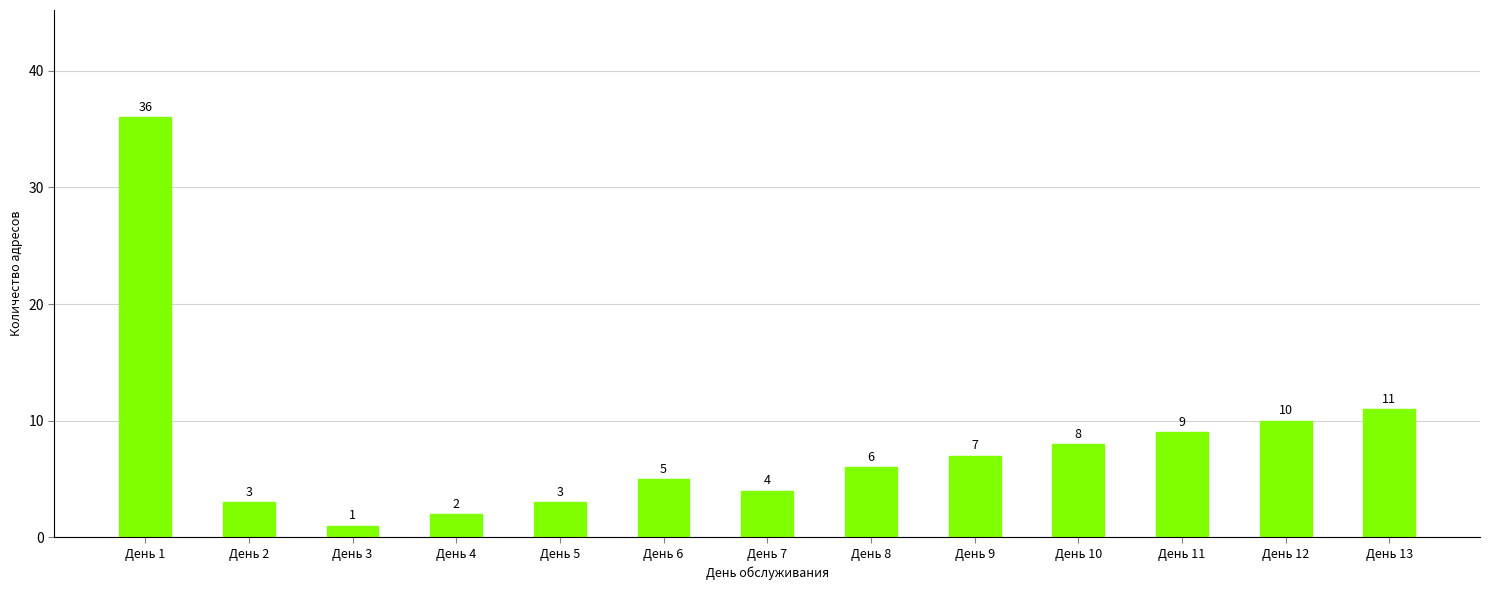

Reading left to right, list all the values displayed in this chart.

36	3	1	2	3	5	4	6	7	8	9	10	11